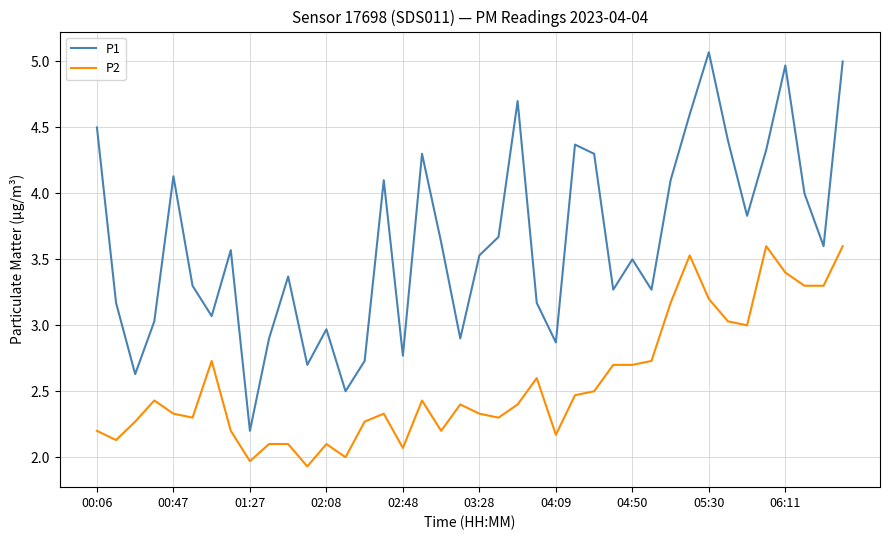

True or false: P1 and P2 cross at least once.

False